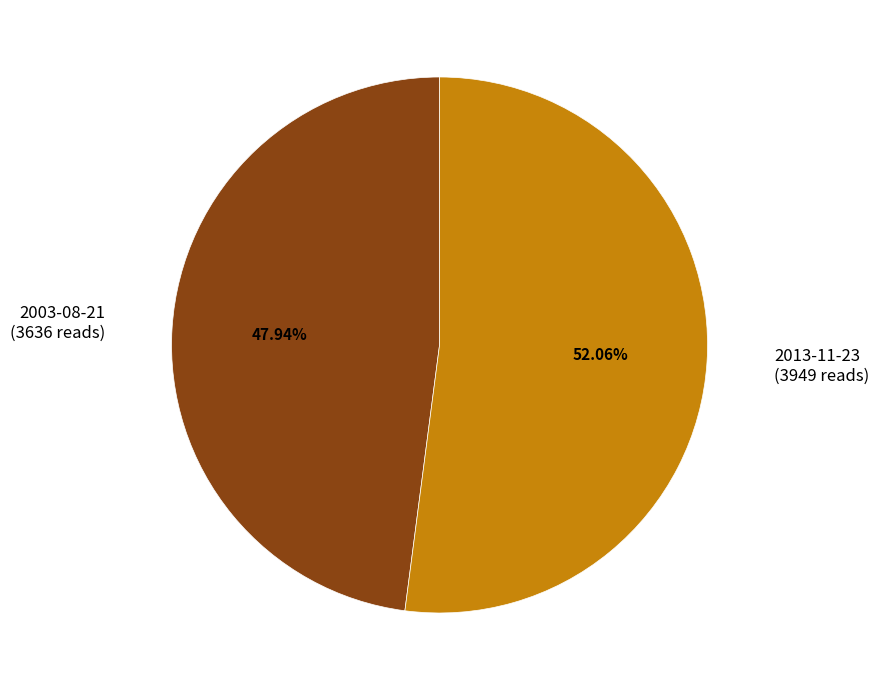

Combined, do 2003-08-21 and 2013-11-23 account for over 50%?

Yes